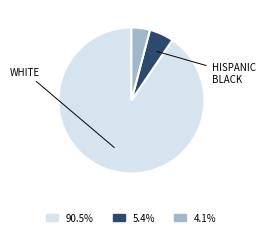

Is there any slice that represents more than half of the pie?

Yes